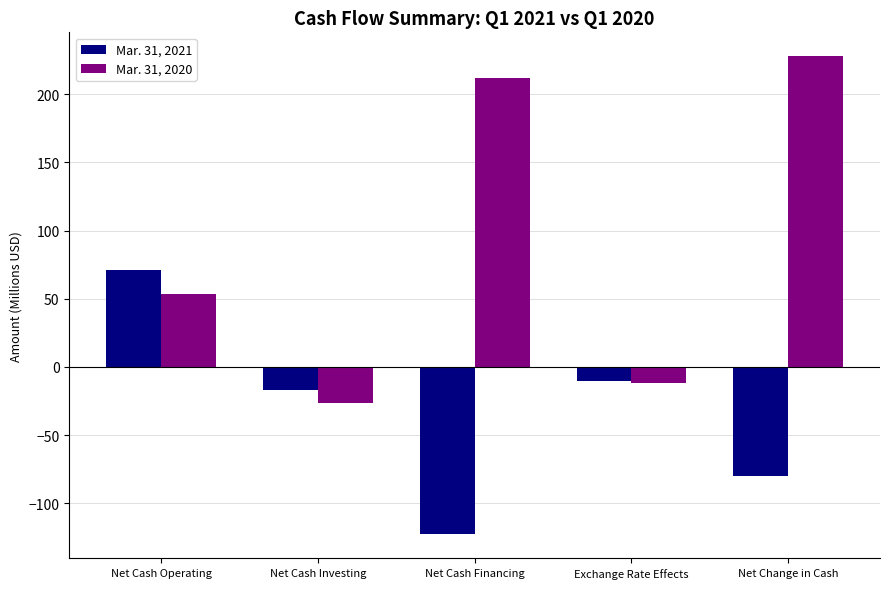

How many values in the Mar. 31, 2020 series exceed 53?

3